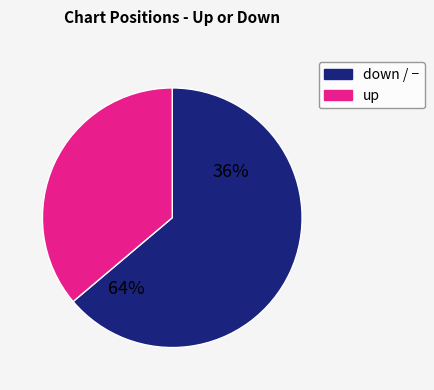

Is down the majority of the pie?

Yes